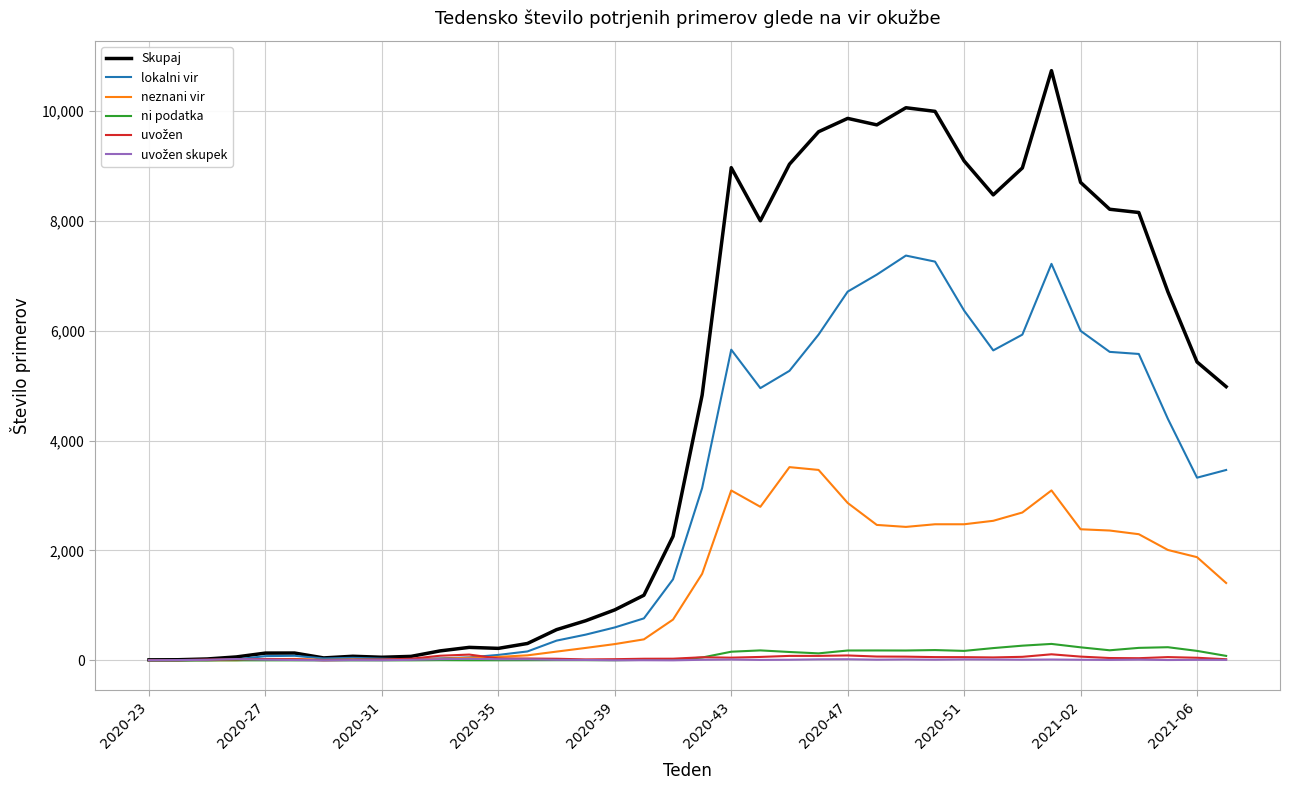

Which series has the largest total across all categories?

Skupaj